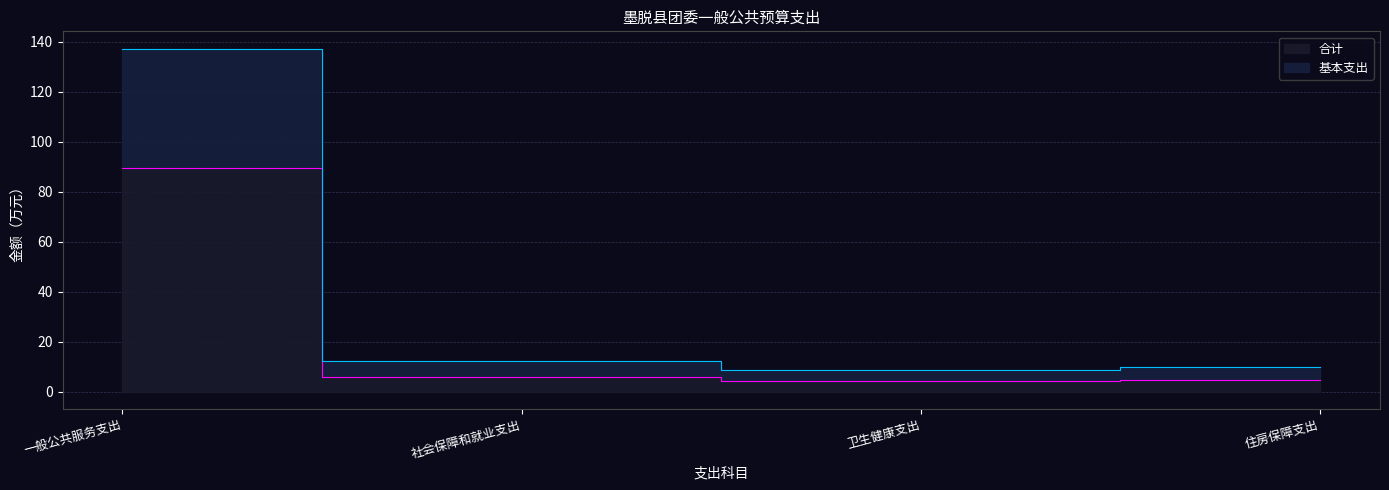

At how many categories does at least one series exceed 69?

1